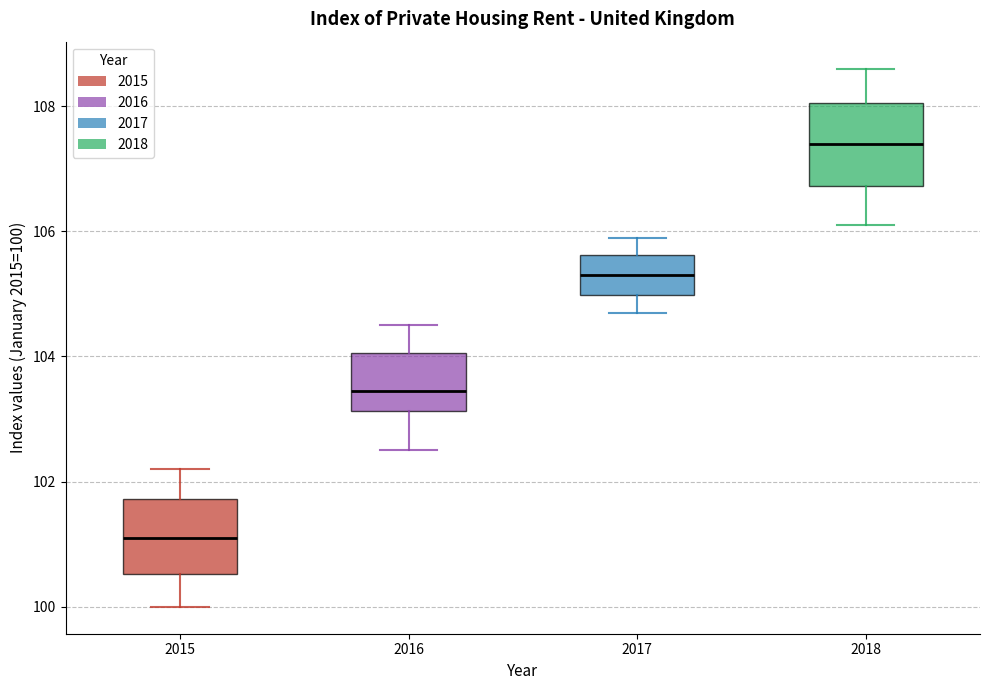

Where does the lower whisker of the box at x = 2016 end on the y-axis? The values are not printed on the chart, so give them approximately, as read against the axis.

102.6